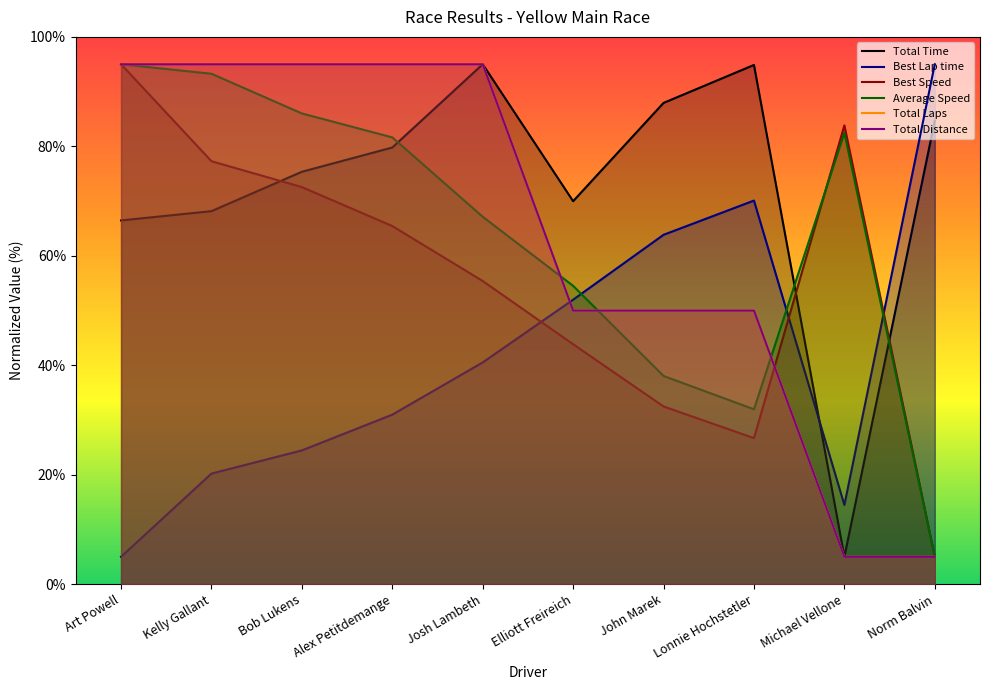

List the series in order of their peak value, highest first.

Total Time, Best Lap time, Best Speed, Average Speed, Total Laps, Total Distance